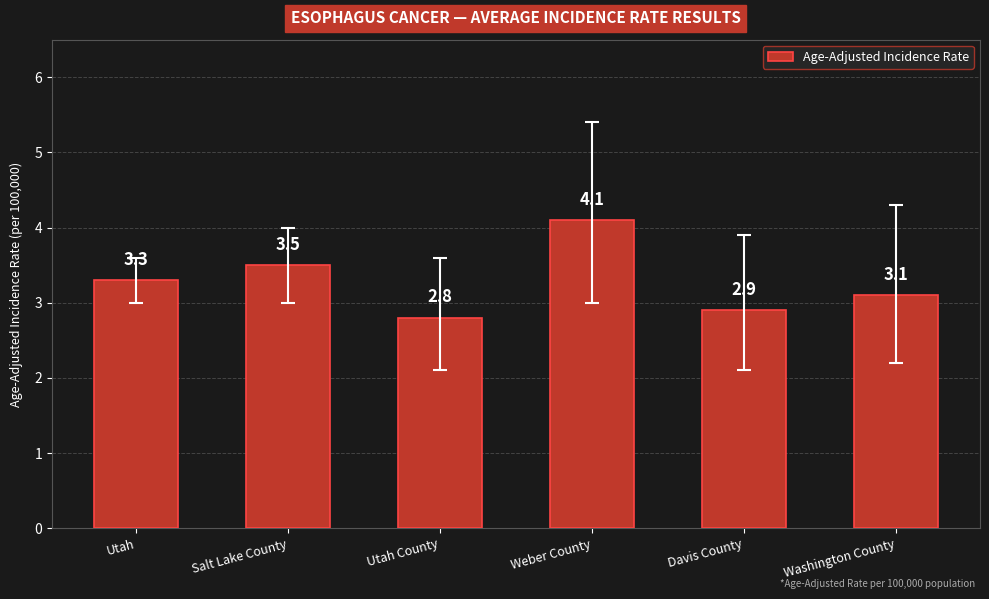

What is the sum of all values?

19.7